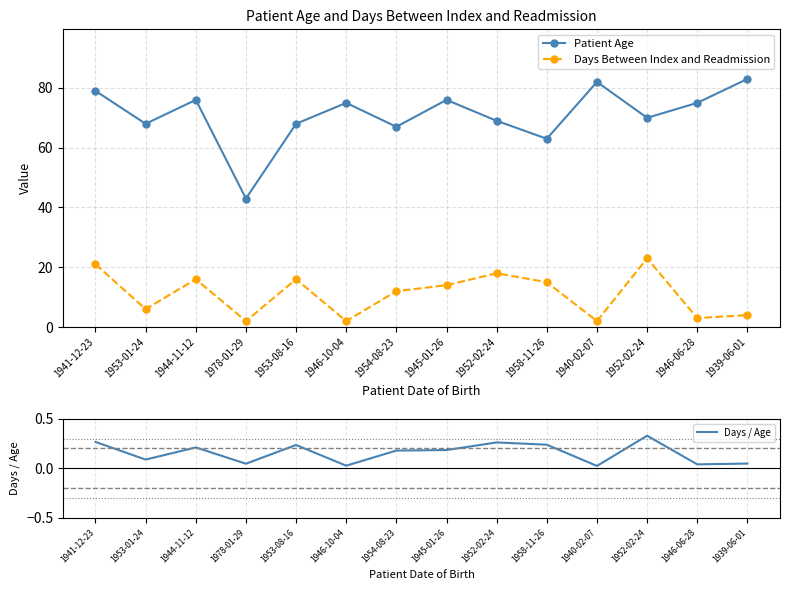

Is it true that Days / Age equals 0.3 at 1952-02-24?

True